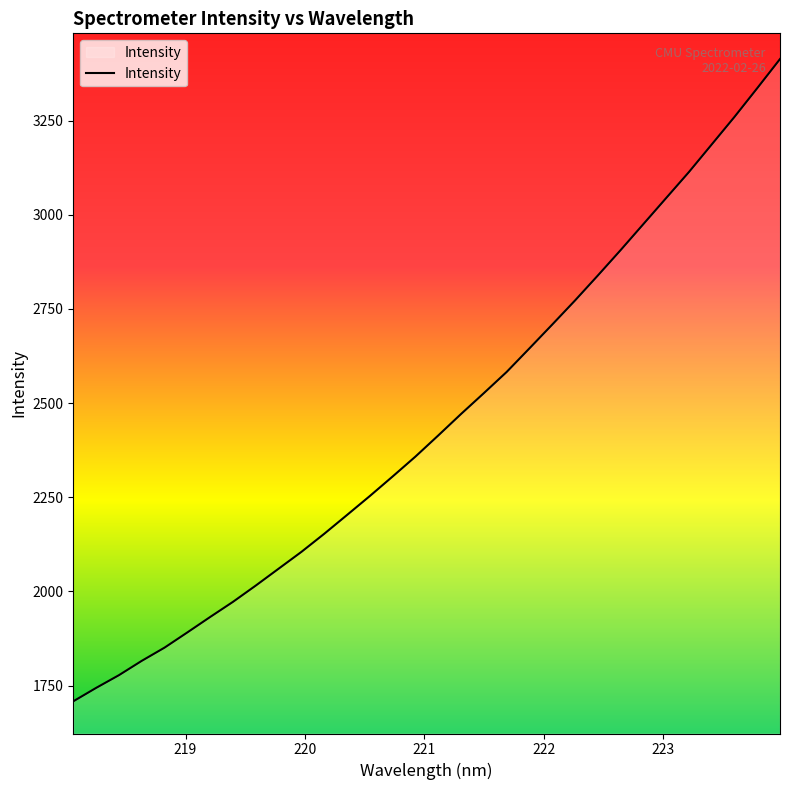

What is the minimum value shown in the chart?

1708.3